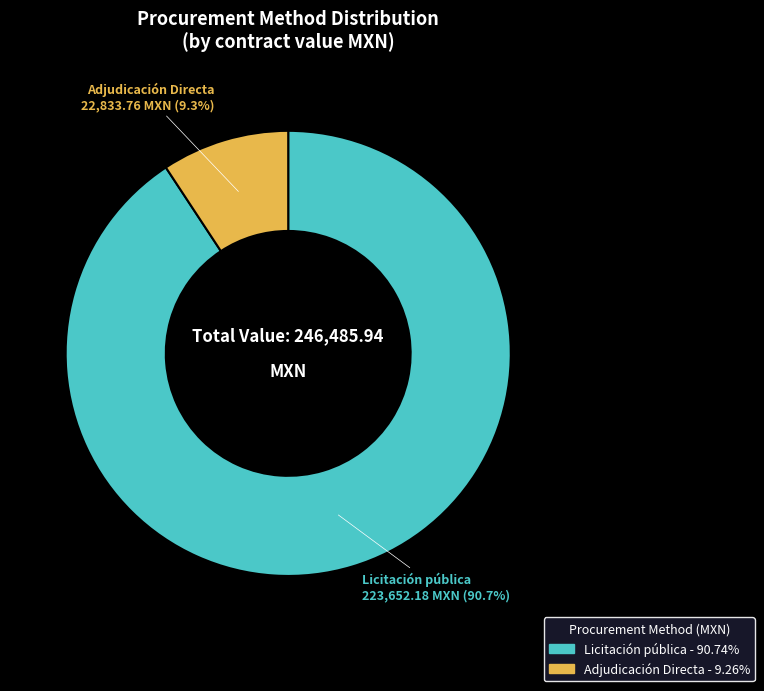

What portion of the pie excludes Licitación pública?

9.3%